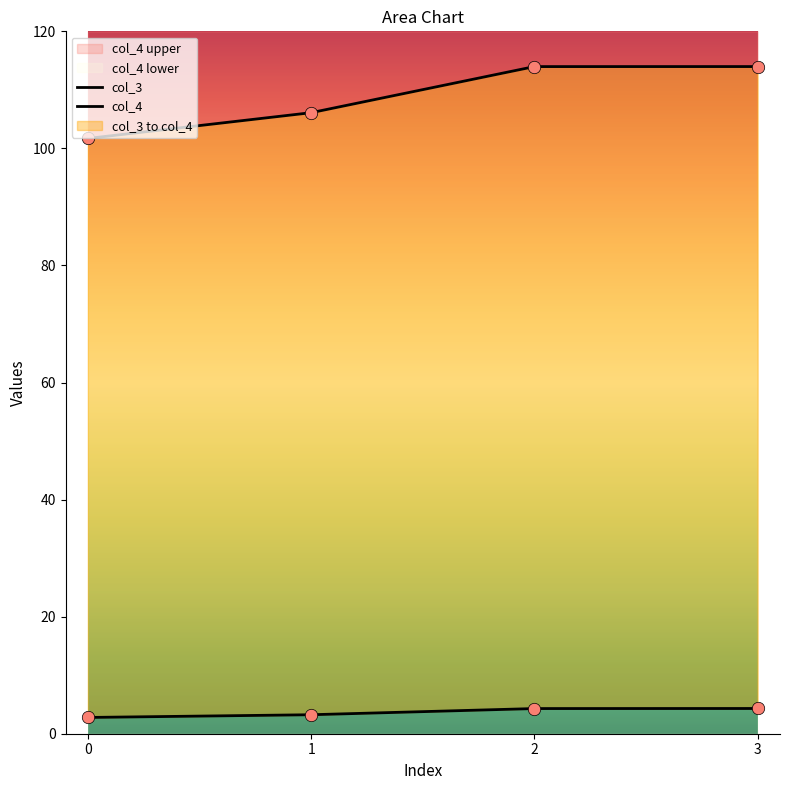

What is the maximum value for col_4 lower?

114.0